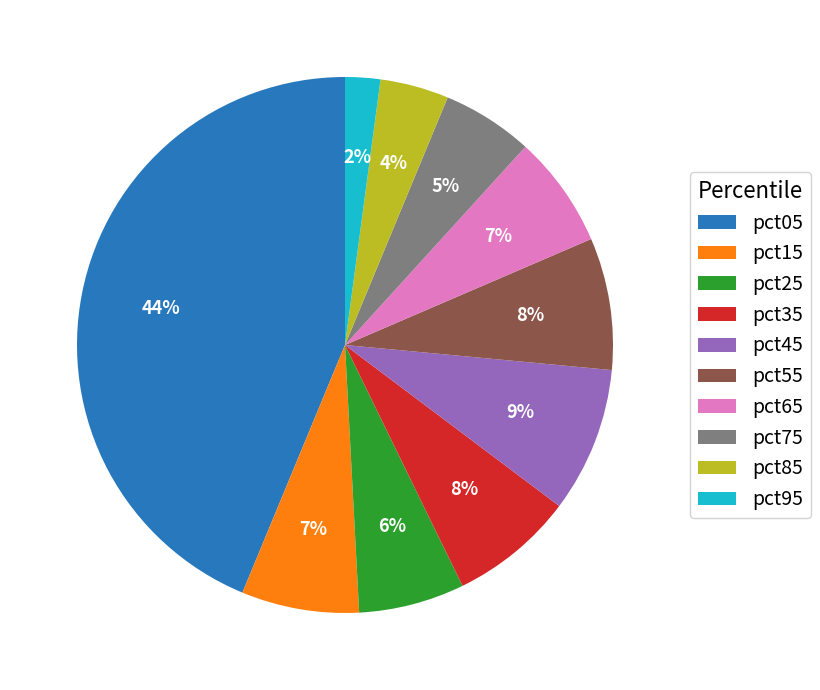

Does pct35 represent more than half of the total?

No